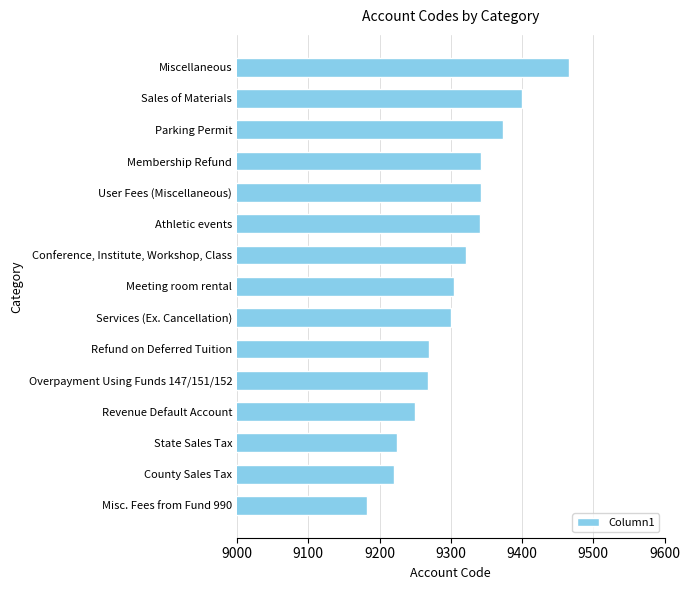

What is the average value?

9307